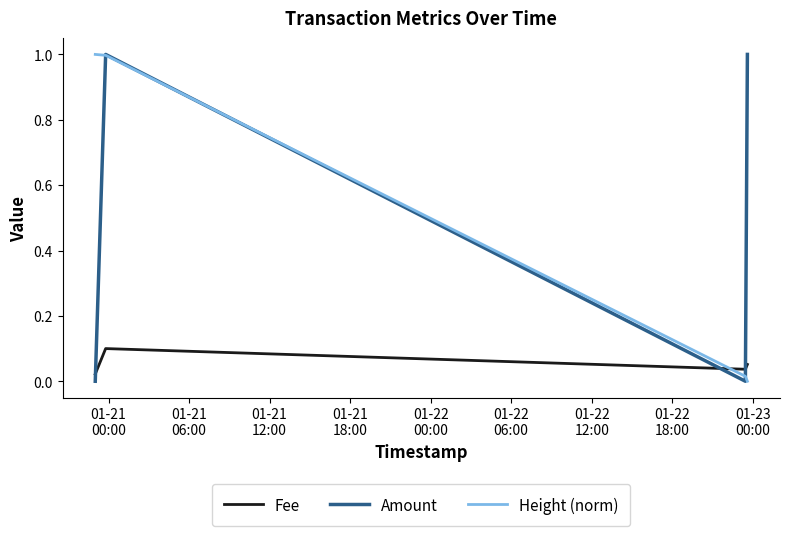

After their last crossing, which series has the higher values: Fee or Height (norm)?

Fee